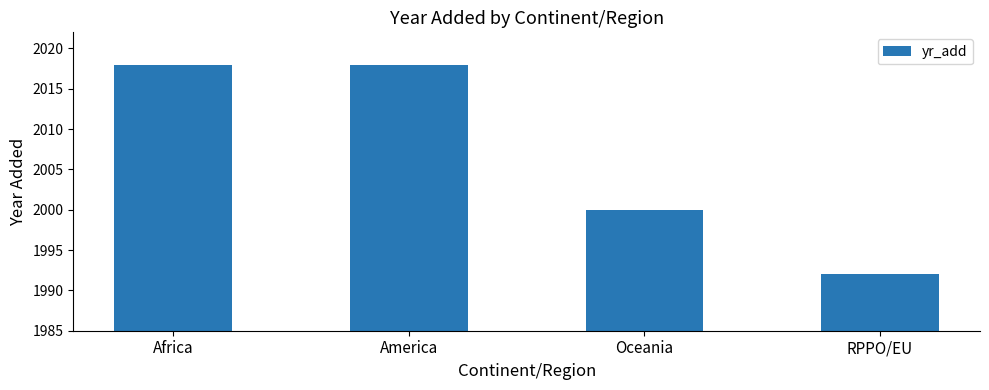

What is the value of the 1st bar from the left?

2018